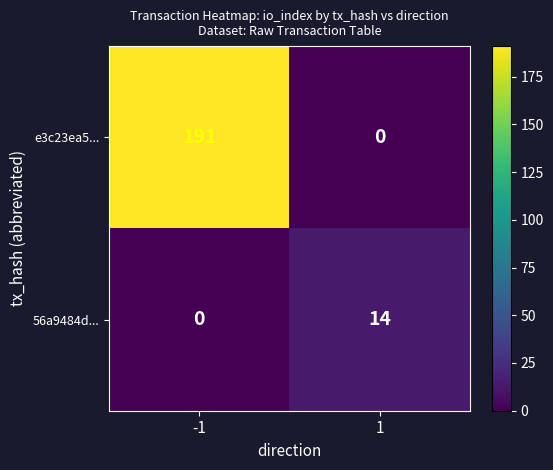

At which category is the sum across all series the highest?

-1